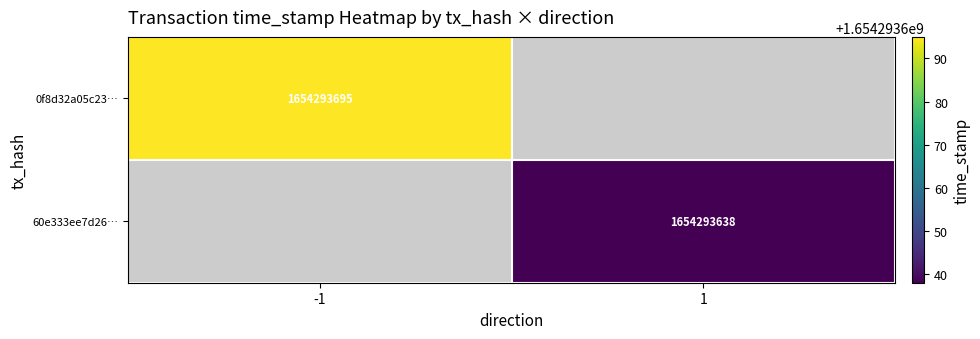

List the series in order of their overall mean, lowest first.

60e333ee7d2601f559036180eeb5ab608ac716e, 0f8d32a05c2386aaba82051a40b45e65cf31cef